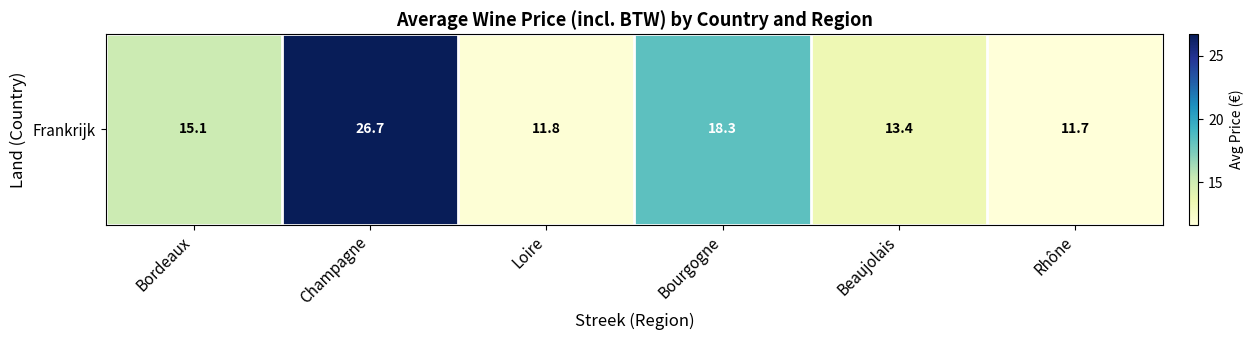

Approximately how many times larger is the value at Rhône compared to Champagne?

0.4